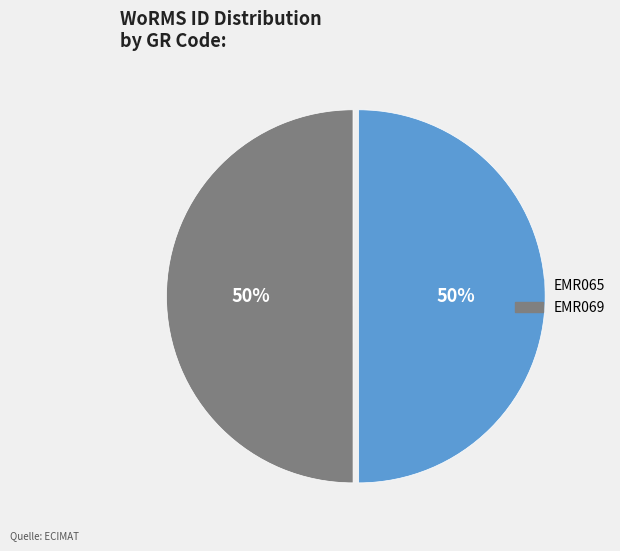

Is the sum of EMR065 and EMR069 greater than half?

Yes